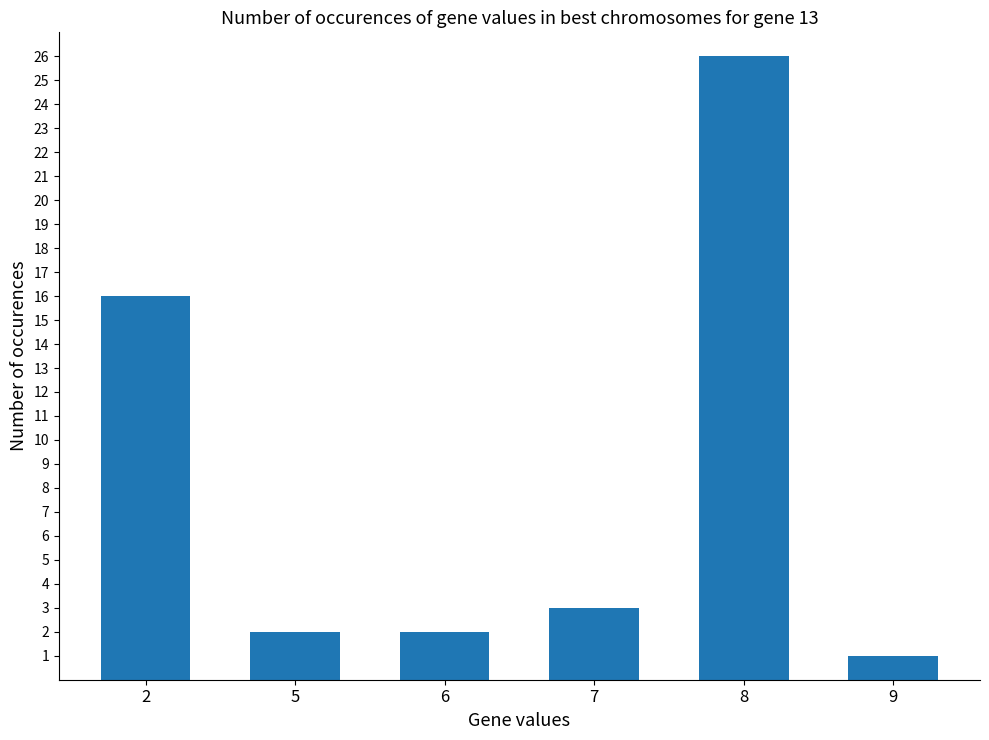

Reading left to right, extract all data points from this chart.

2=16	5=2	6=2	7=3	8=26	9=1